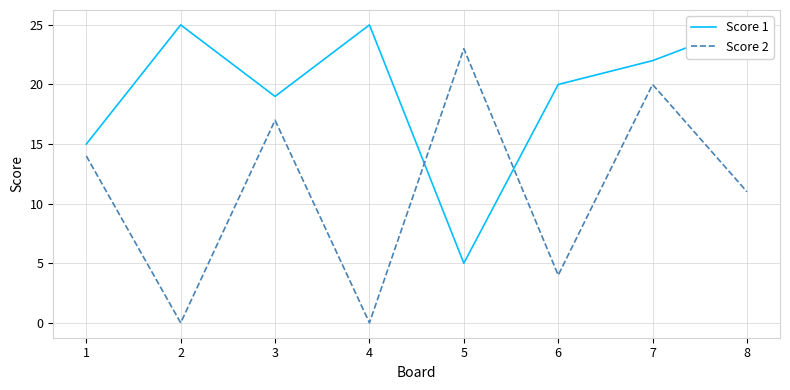

What are all the series names shown in the legend?

Score 1, Score 2